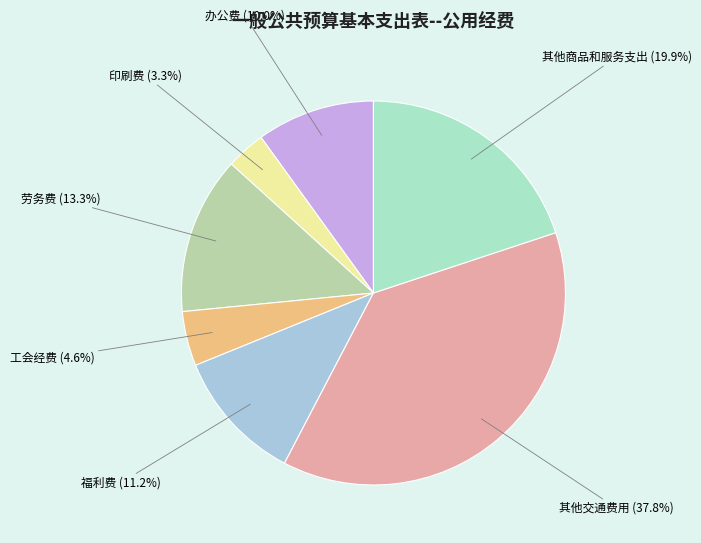

To the nearest percent, what is the combined percentage of 福利费 and 劳务费?

24%